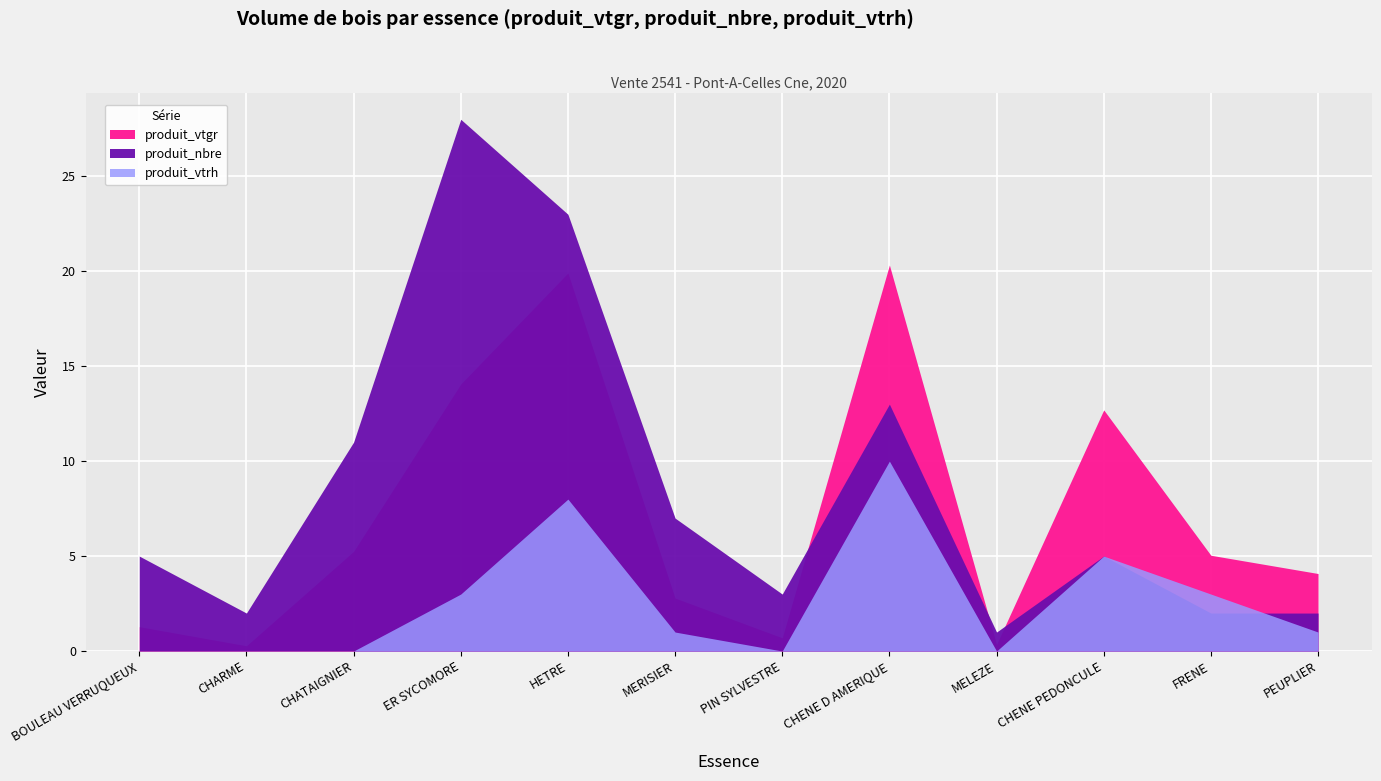

At CHENE PEDONCULE, list the series in order from smallest to largest.

produit_nbre, produit_vtrh, produit_vtgr